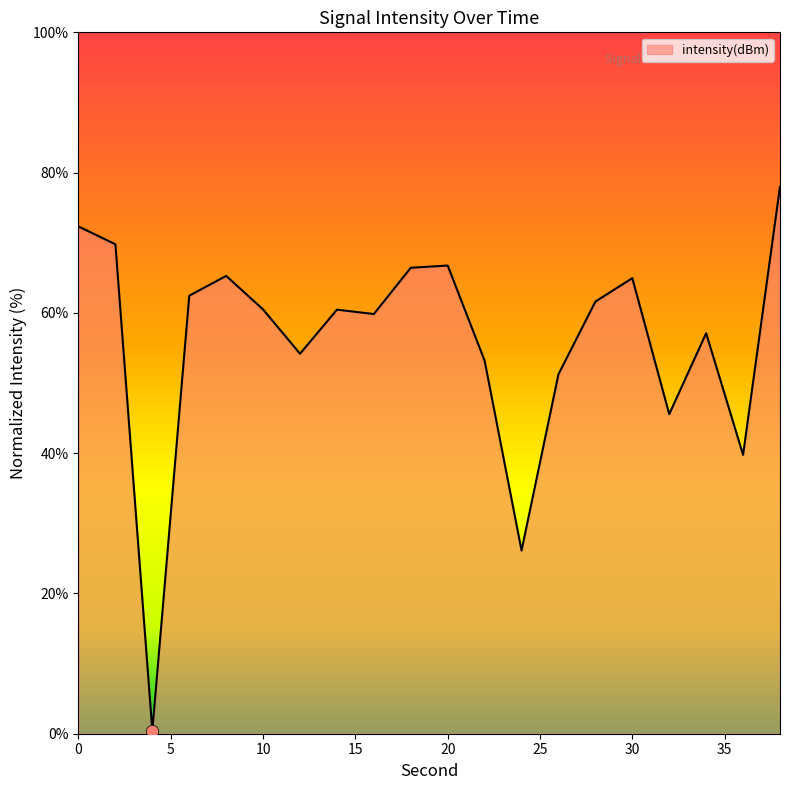

What is the greatest value displayed?

78.0